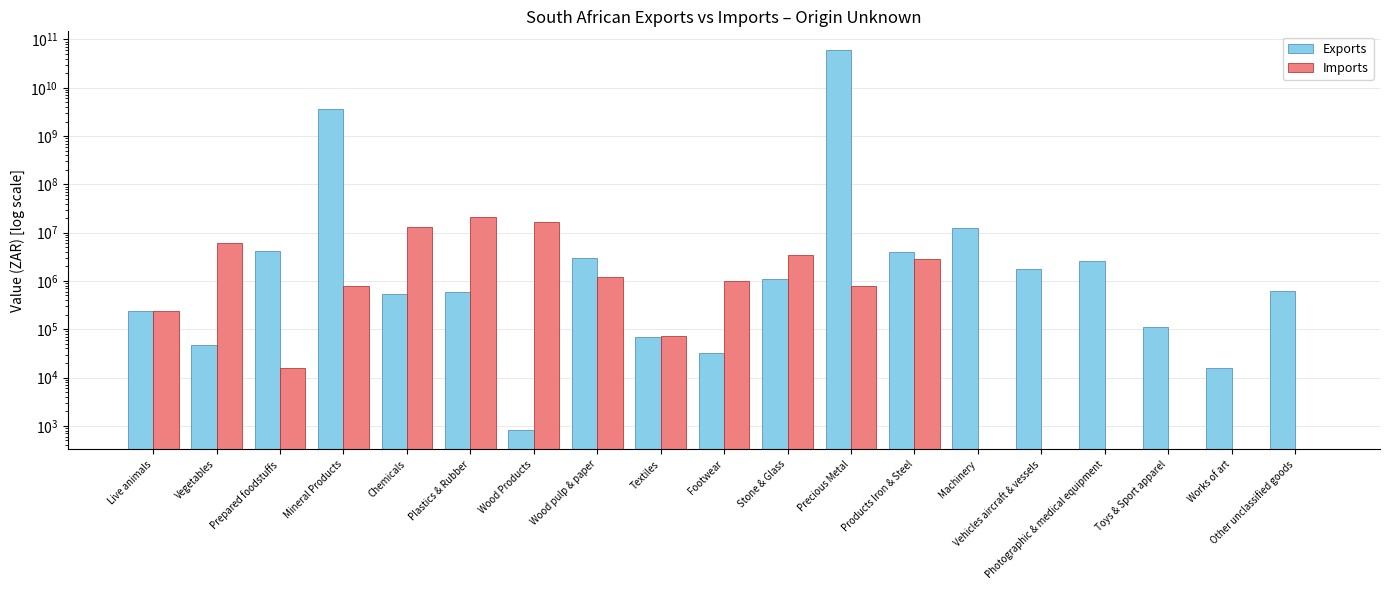

Rank the series by their maximum value, from lowest to highest.

Imports, Exports